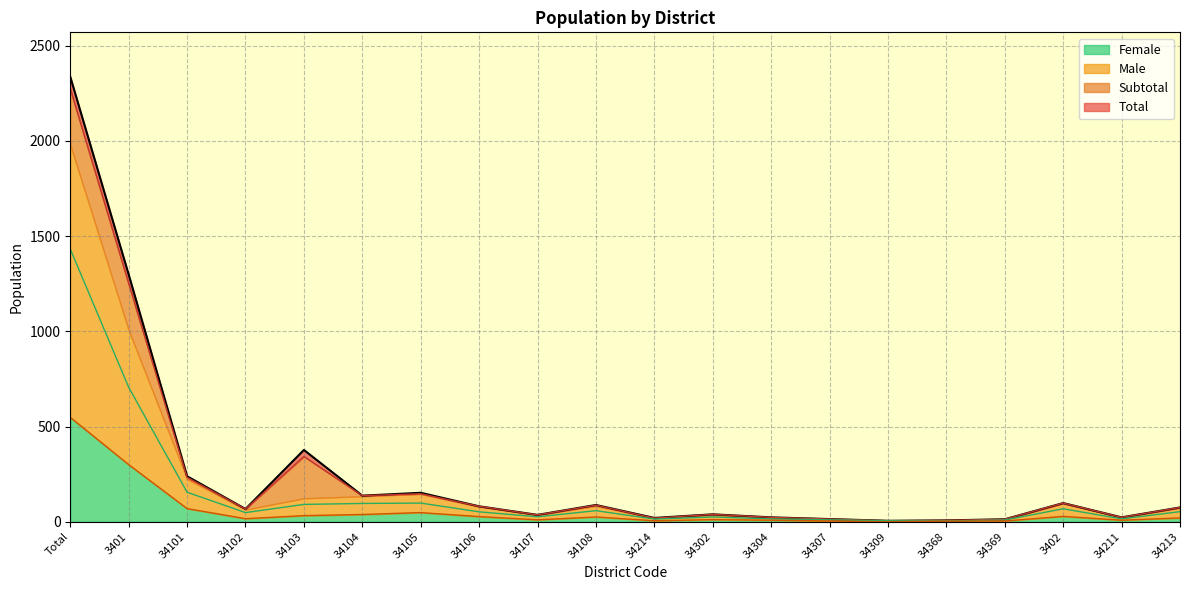

True or false: Female has more than 0 interior local peaks.

True